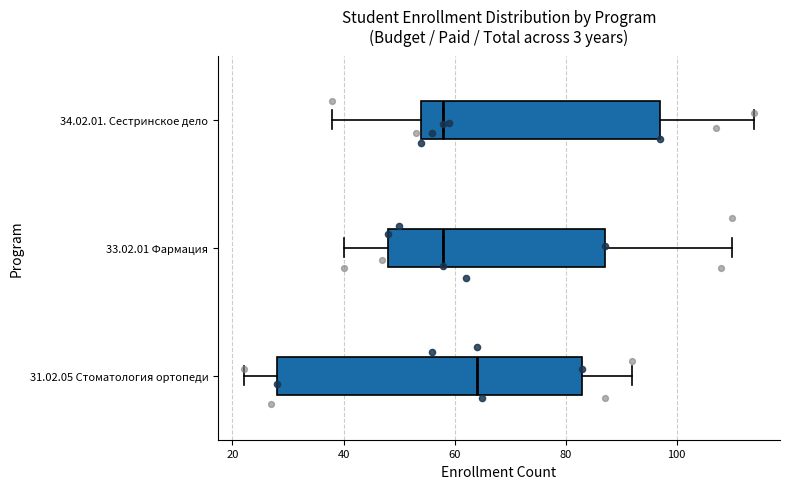

Reading bottom to top, transcribe this box plot: for each box, give where its median line is, the range the box spans, and where its two whiskers end, as read against the x-axis. The values are not printed on the chart, so give them approximately, as read against the axis.

31.02.05 Стоматология ортопеди: median 64, box 28 to 84, whiskers 22 to 92
33.02.01 Фармация: median 58, box 48 to 88, whiskers 40 to 110
34.02.01. Сестринское дело: median 58, box 54 to 98, whiskers 38 to 114